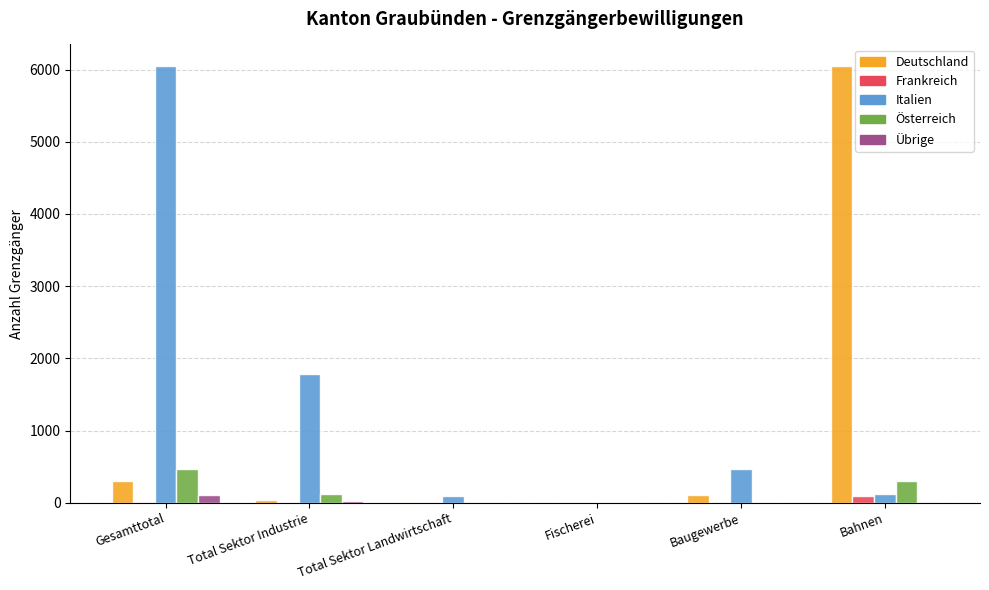

What is the approximate value of Italien at Fischerei?

1